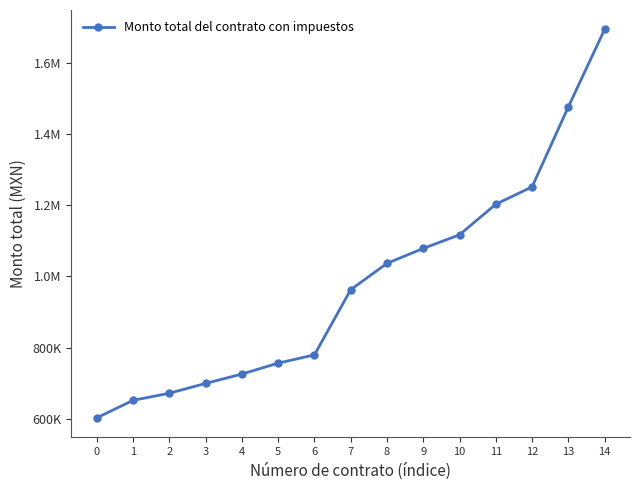

Does the chart have visible grid lines?

No